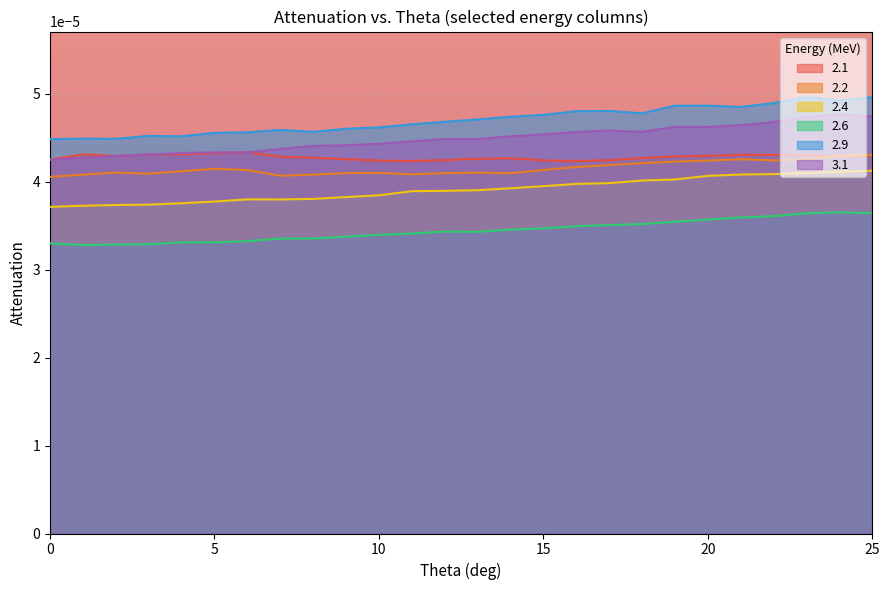

Which series has the largest total across all categories?

2.9